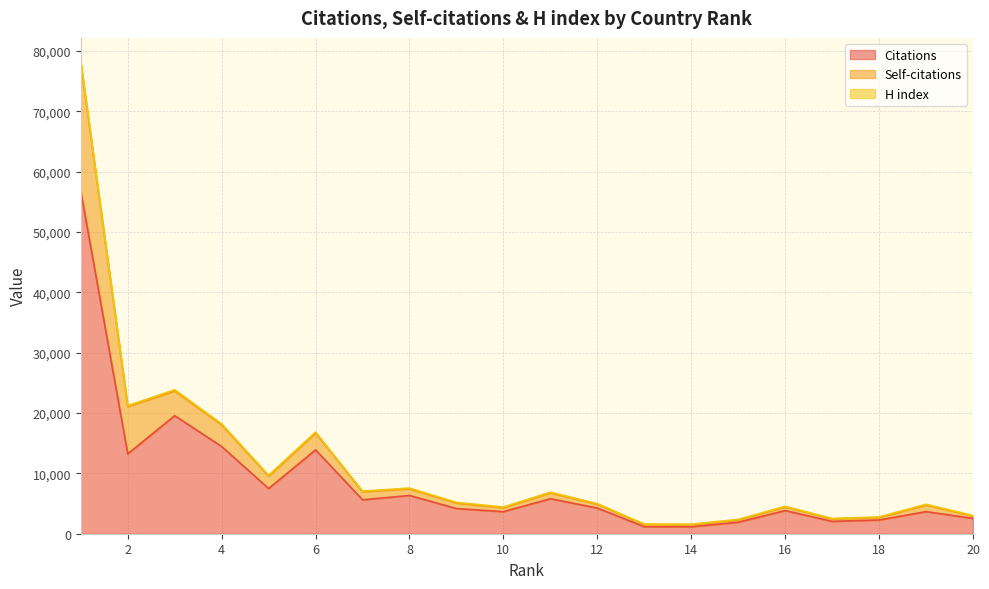

True or false: Self-citations and Citations intersect in this chart.

False